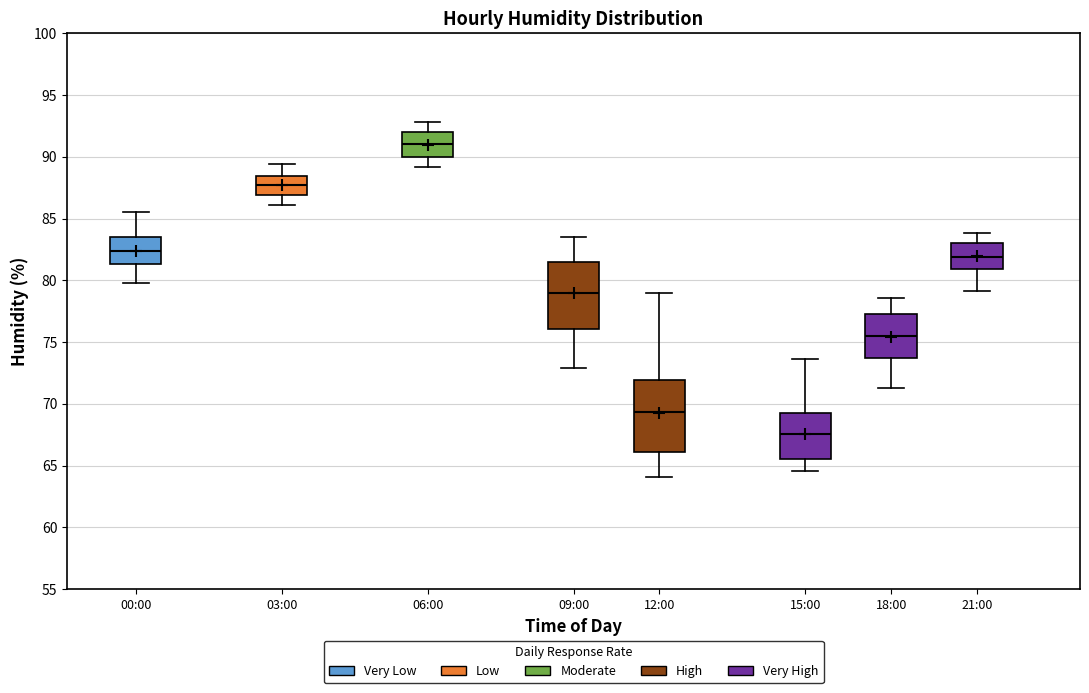

Reading left to right, transcribe this box plot: for each box, give where its median line is, the range the box spans, and where its two whiskers end, as read against the y-axis. The values are not printed on the chart, so give them approximately, as read against the axis.

00:00: median 82.5, box 81.5 to 83.5, whiskers 80.0 to 85.5
03:00: median 88.0, box 87.0 to 88.5, whiskers 86.0 to 89.5
06:00: median 91.0, box 90.0 to 92.0, whiskers 89.0 to 93.0
09:00: median 79.0, box 76.0 to 81.5, whiskers 73.0 to 83.5
12:00: median 69.5, box 66.0 to 72.0, whiskers 64.0 to 79.0
15:00: median 67.5, box 65.5 to 69.5, whiskers 64.5 to 73.5
18:00: median 75.5, box 73.5 to 77.5, whiskers 71.5 to 78.5
21:00: median 82.0, box 81.0 to 83.0, whiskers 79.0 to 84.0